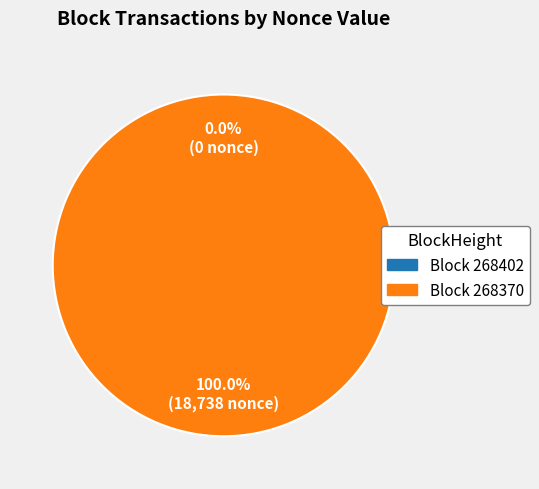

To the nearest percent, what portion does 268370 represent?

100%